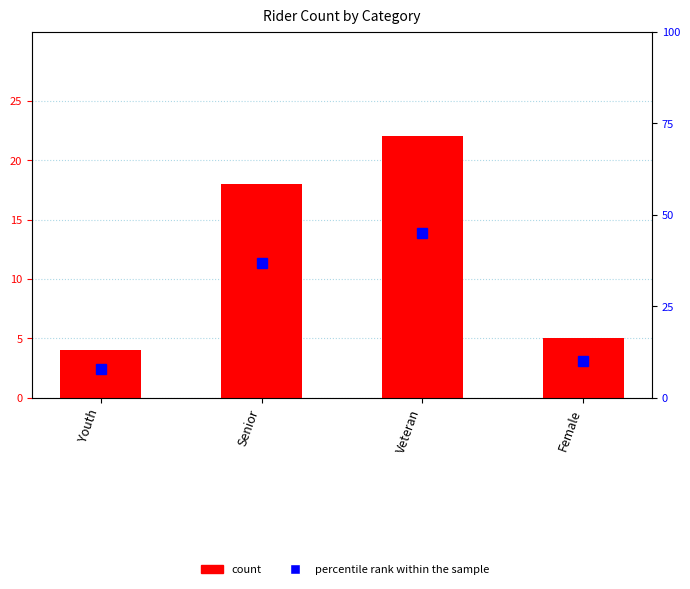

Where does the count series first go above 18?

Veteran